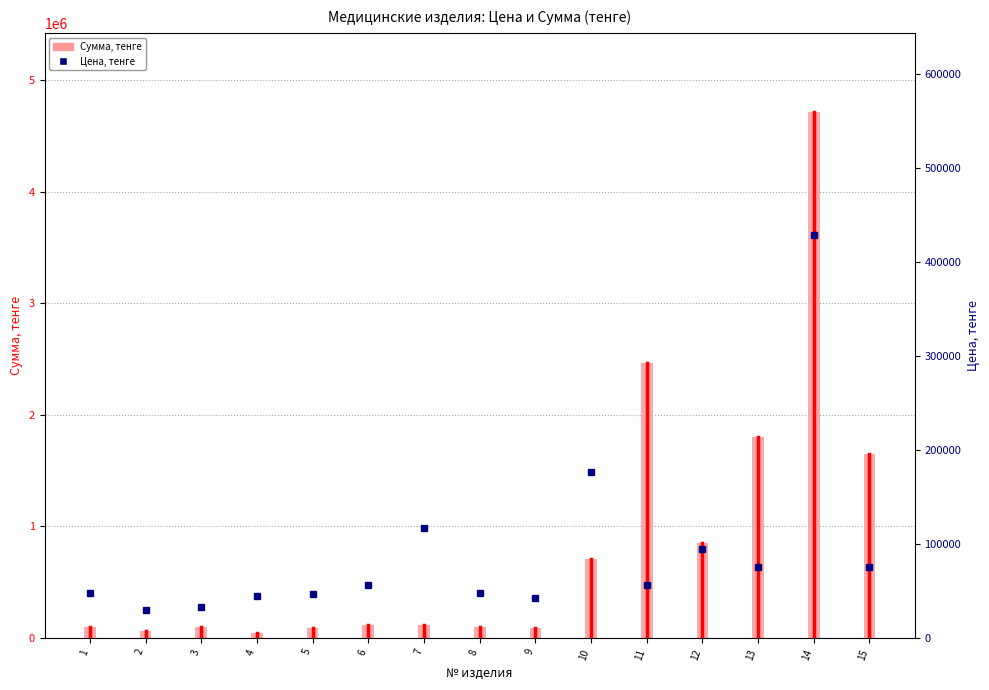

What is the difference between the maximum and minimum values in the Сумма, тенге series?

4674200